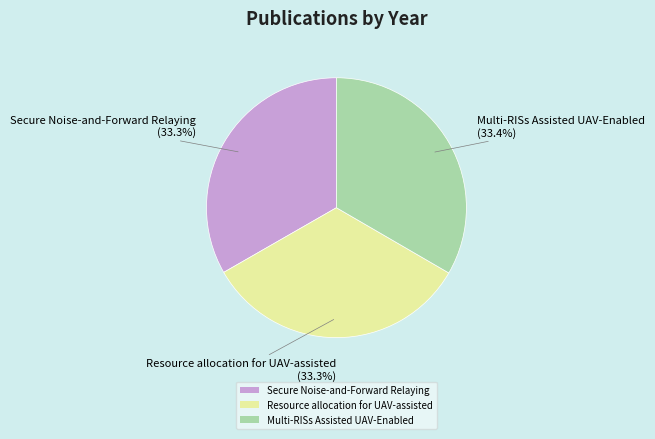

What is the ratio of the value at Secure Noise-and-Forward Relaying to the value at Multi-RISs Assisted UAV-Enabled?

1.0